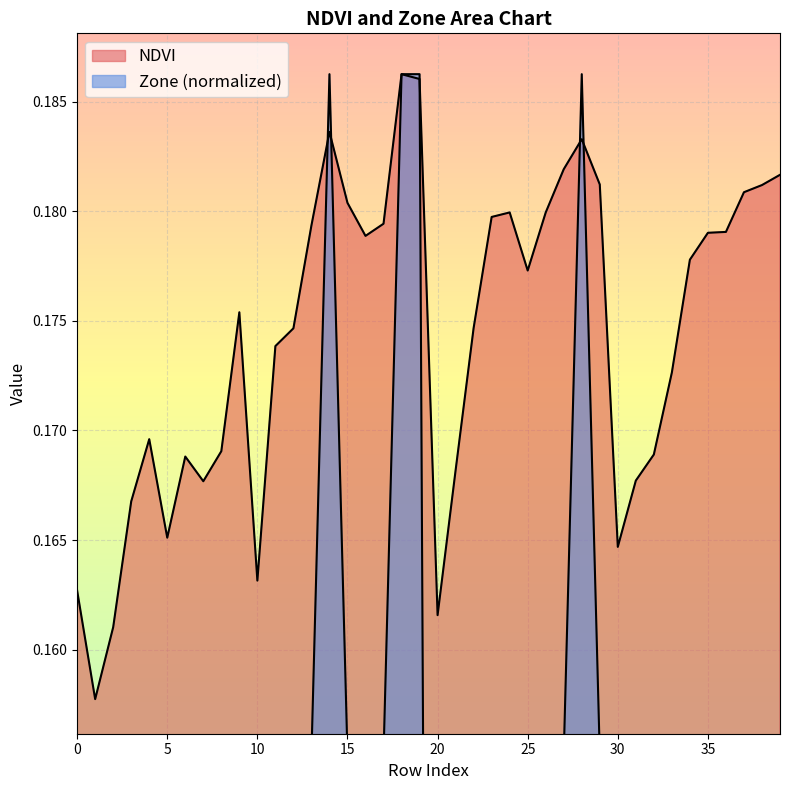

Which series has the largest range (max minus min)?

Zone